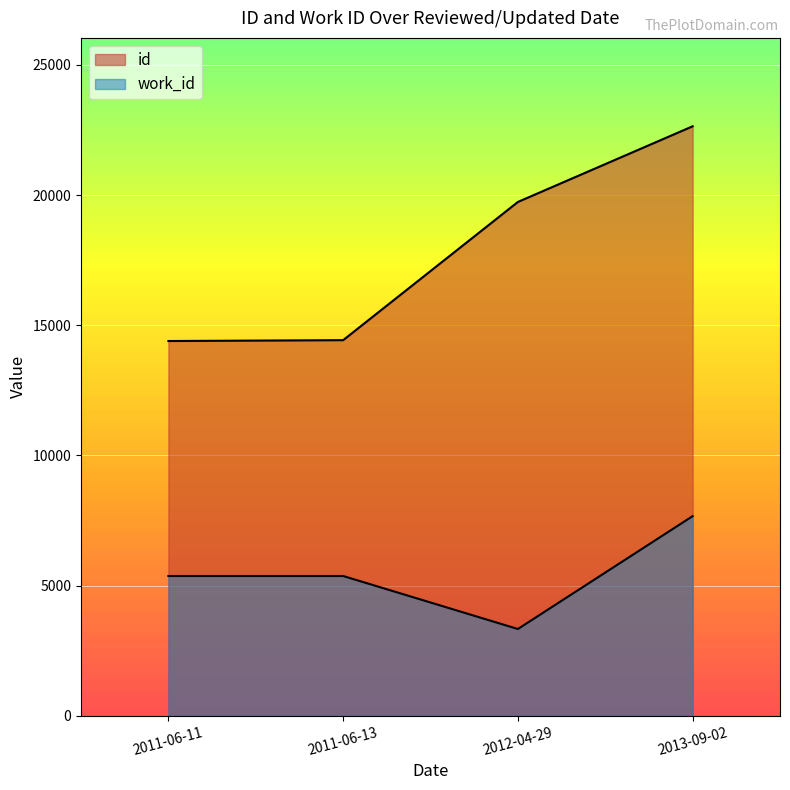

How many lines are shown in the chart?

2